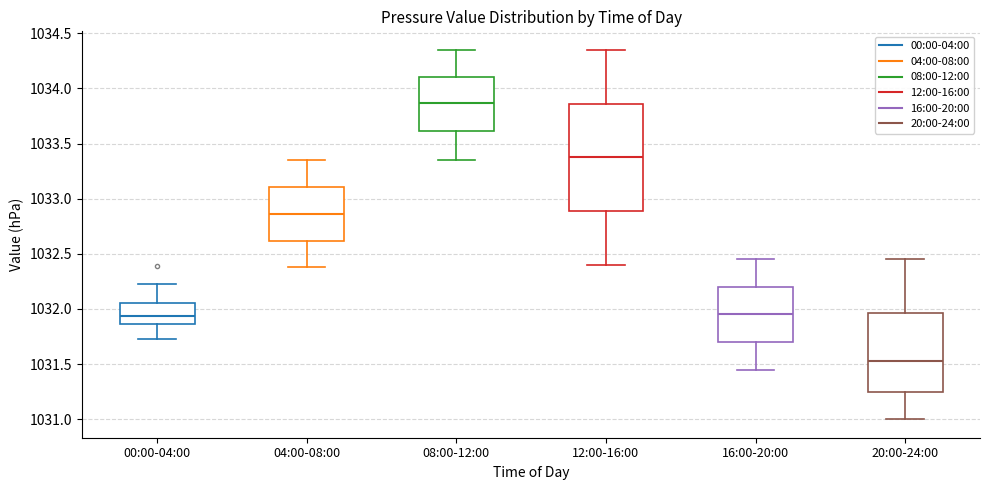

Reading left to right, transcribe this box plot: for each box, give where its median line is, the range the box spans, and where its two whiskers end, as read against the y-axis. The values are not printed on the chart, so give them approximately, as read against the axis.

00:00-04:00: median 1031.95, box 1031.85 to 1032.05, whiskers 1031.75 to 1032.25
04:00-08:00: median 1032.85, box 1032.60 to 1033.10, whiskers 1032.40 to 1033.35
08:00-12:00: median 1033.85, box 1033.60 to 1034.10, whiskers 1033.35 to 1034.35
12:00-16:00: median 1033.40, box 1032.90 to 1033.85, whiskers 1032.40 to 1034.35
16:00-20:00: median 1031.95, box 1031.70 to 1032.20, whiskers 1031.45 to 1032.45
20:00-24:00: median 1031.55, box 1031.25 to 1031.95, whiskers 1031.00 to 1032.45